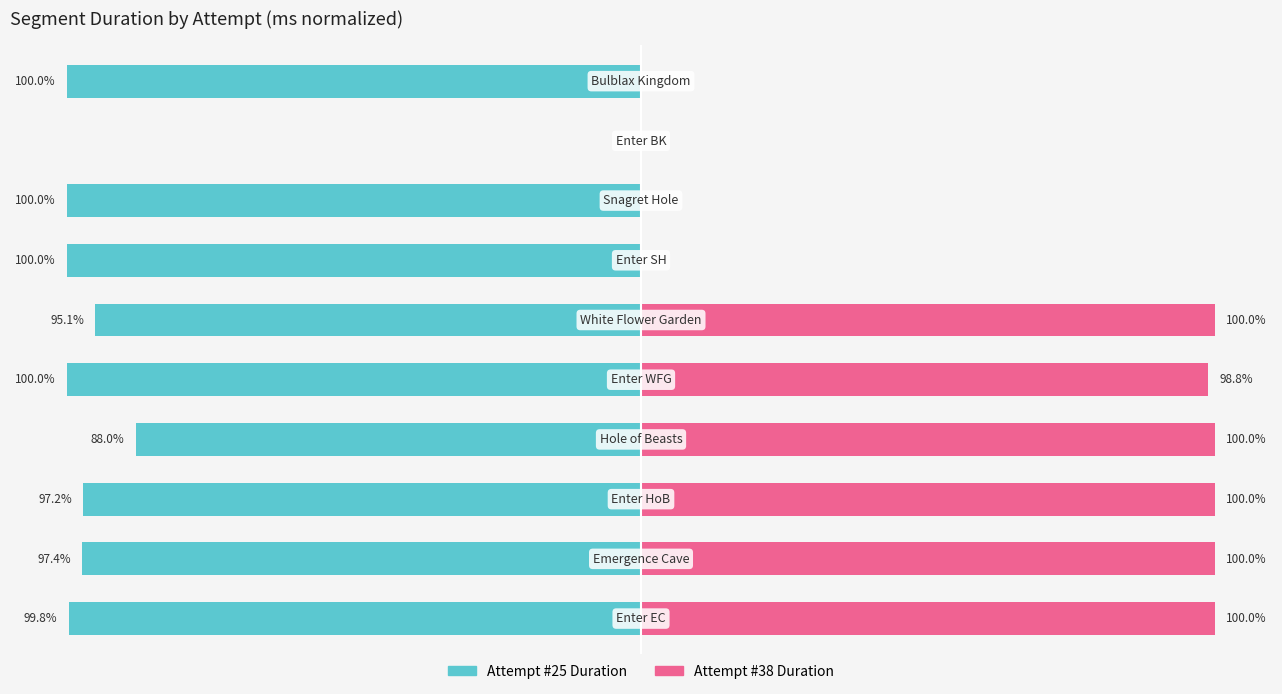

Reading right to left, transcribe all the data shown in this chart.

Attempt #25's Duration (ms): -100.0	0.0	-100.0	-100.0	-95.1	-100.0	-88.0	-97.2	-97.4	-99.8
Attempt #38's Duration (ms): 0.0	0.0	0.0	0.0	100.0	98.8	100.0	100.0	100.0	100.0